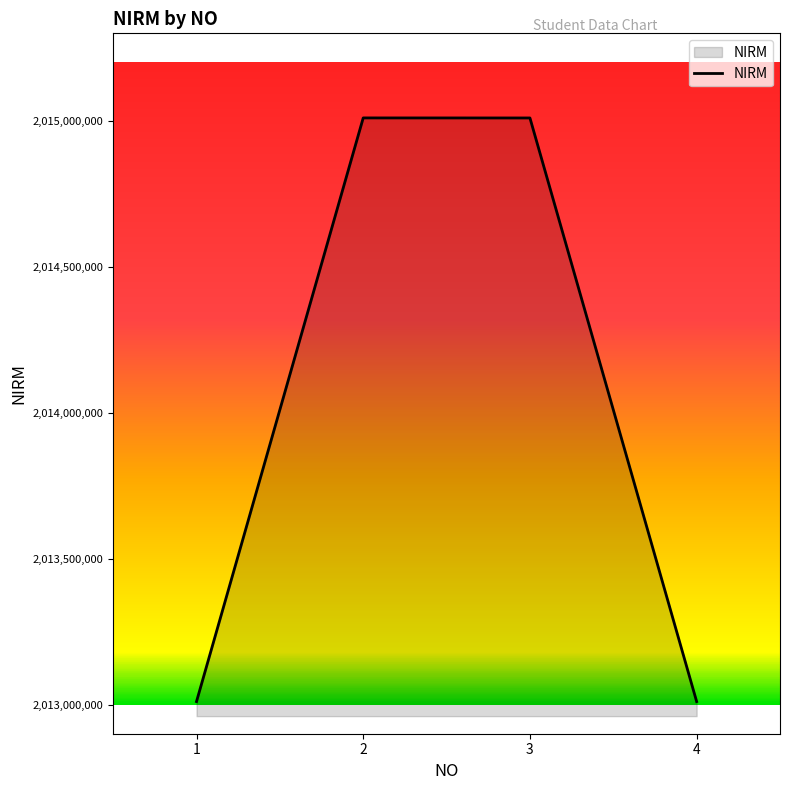

Is it true that the value at 4 is 2013010221?

True